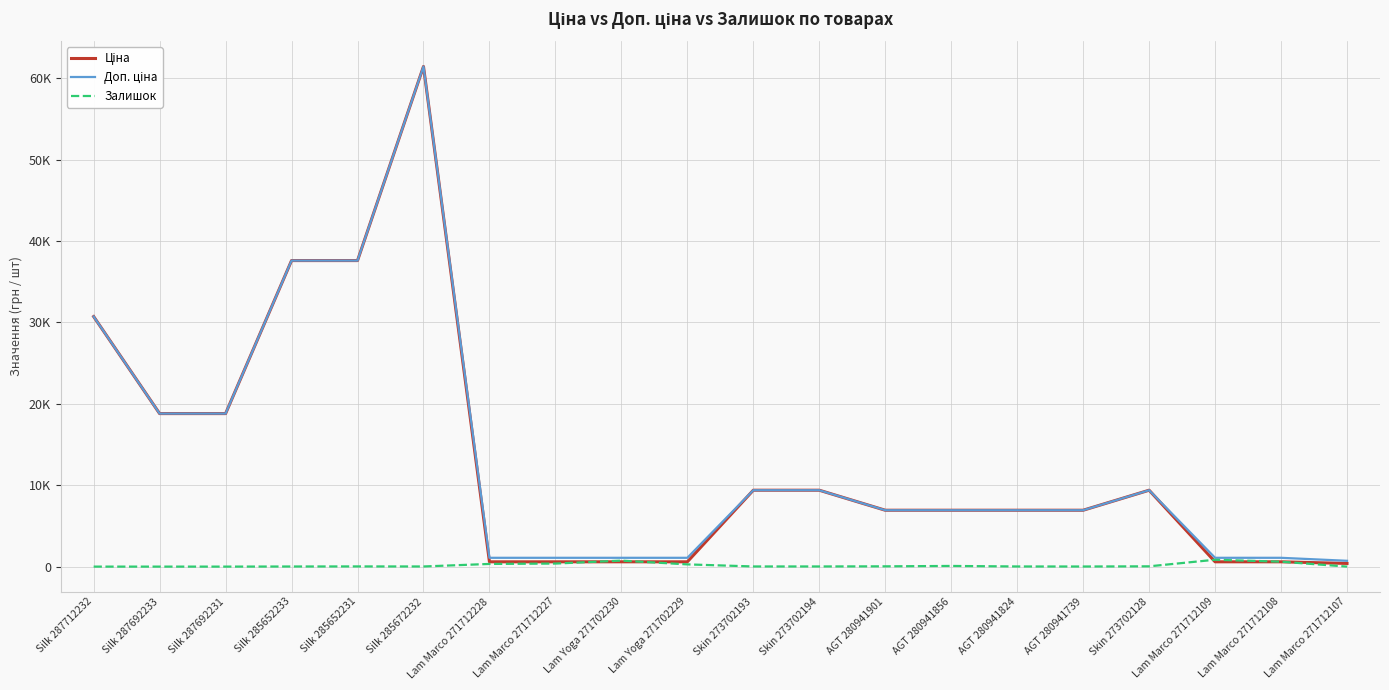

Where is the first local minimum for Залишок?

Silk 285672232